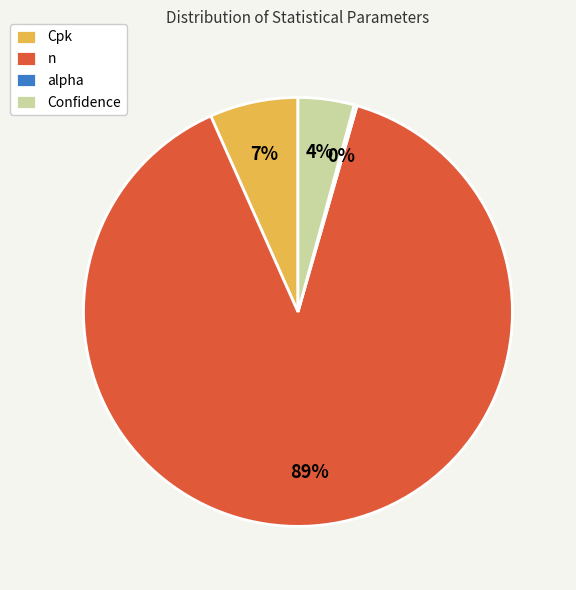

To the nearest percent, what percentage of the pie is Cpk?

7%